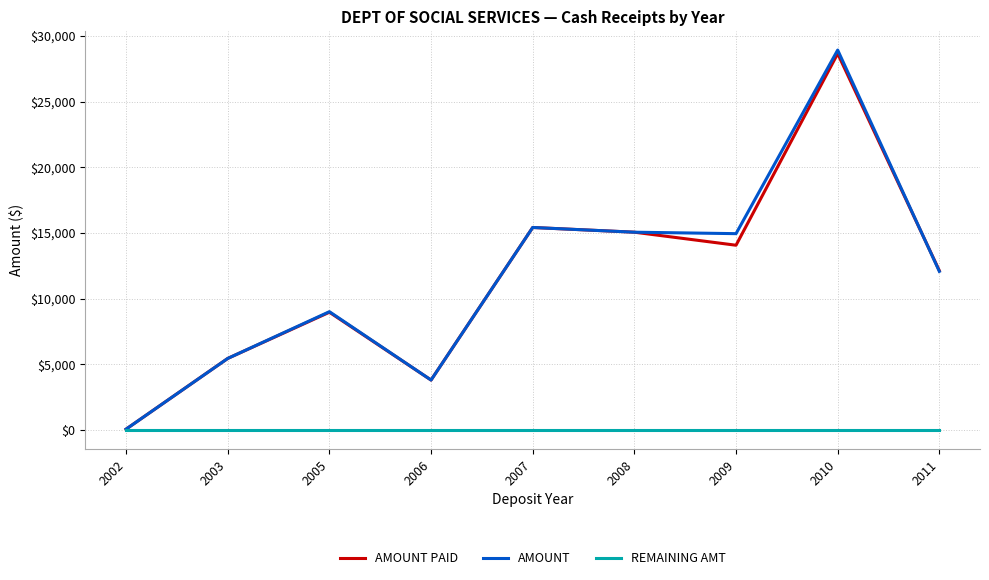

What is the difference between the highest and lowest values at 2008?

15050.0